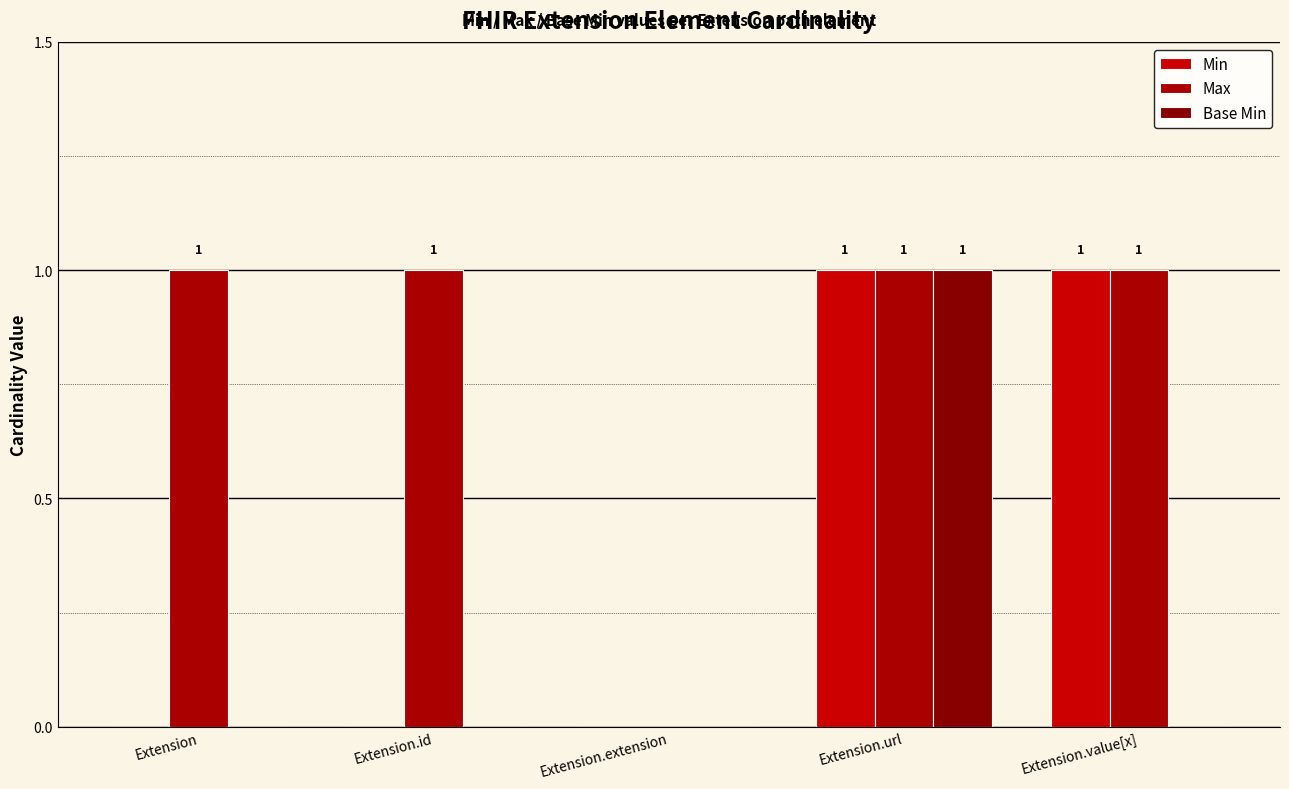

Where is Min nearest to the value 0?

Extension